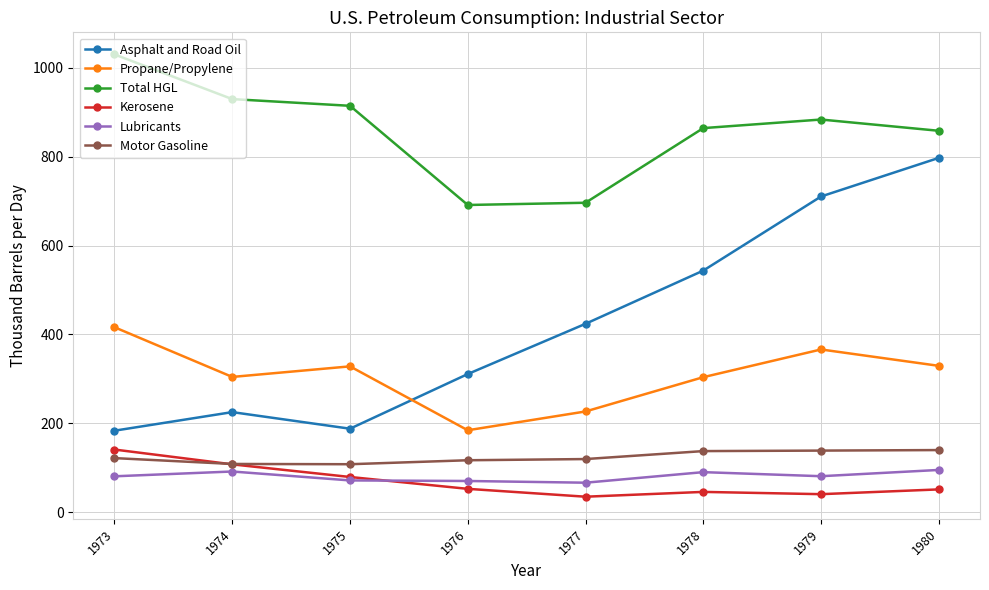

Which label corresponds to the largest value in the chart?

1973